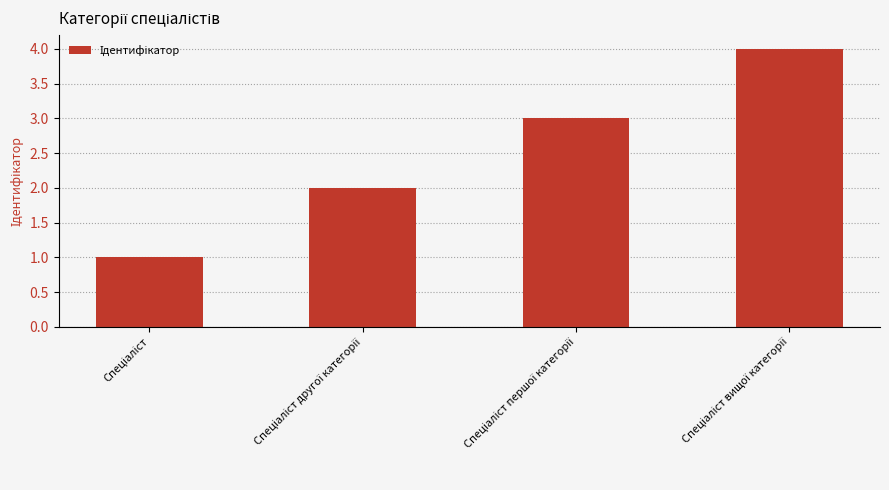

What is the greatest value displayed?

4